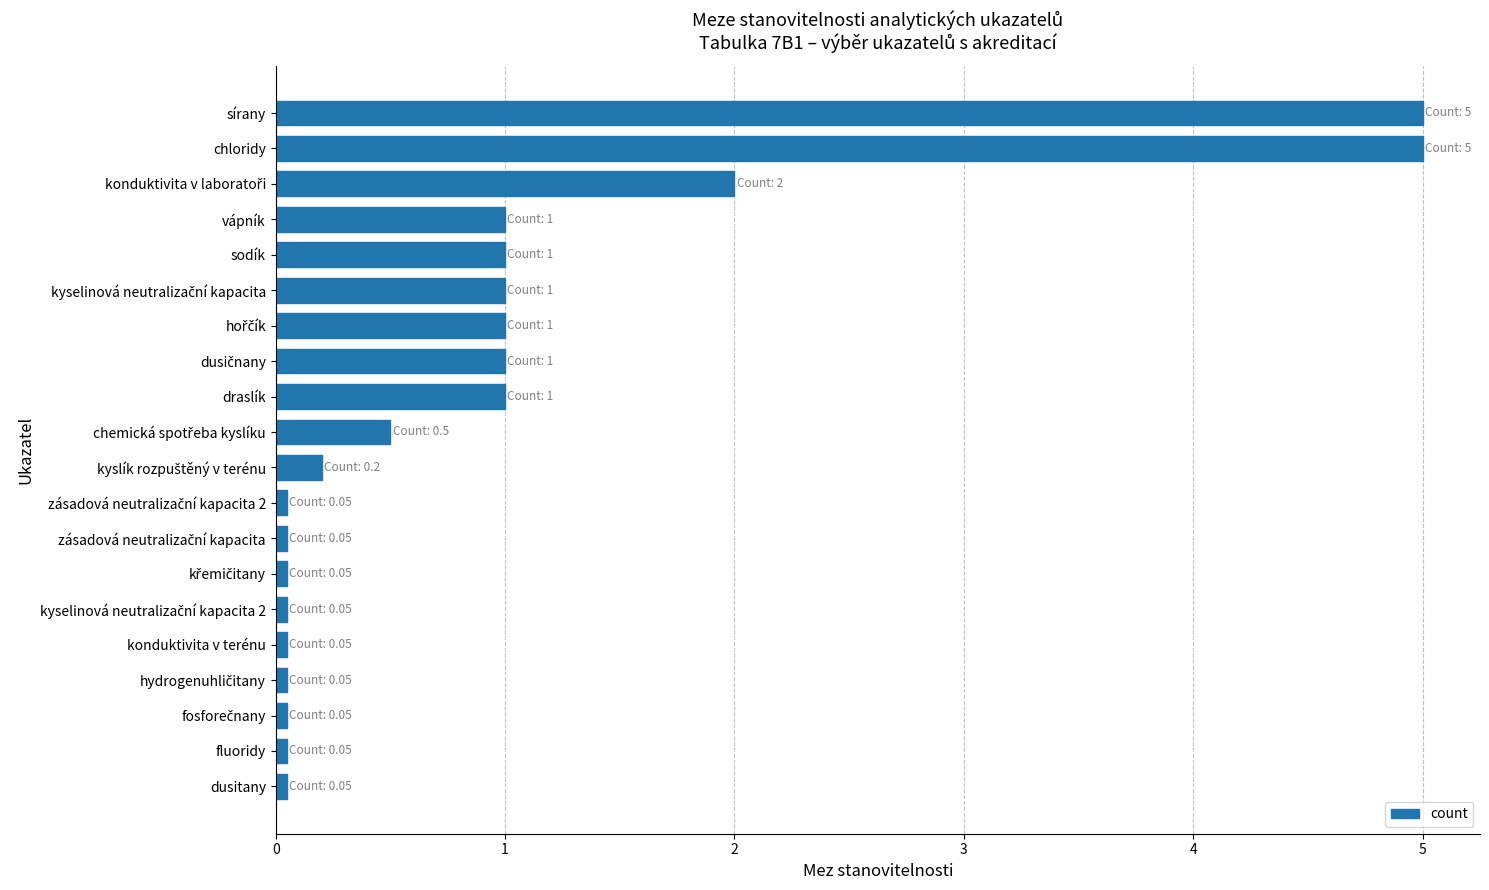

Which has a higher value, sírany or fluoridy?

sírany